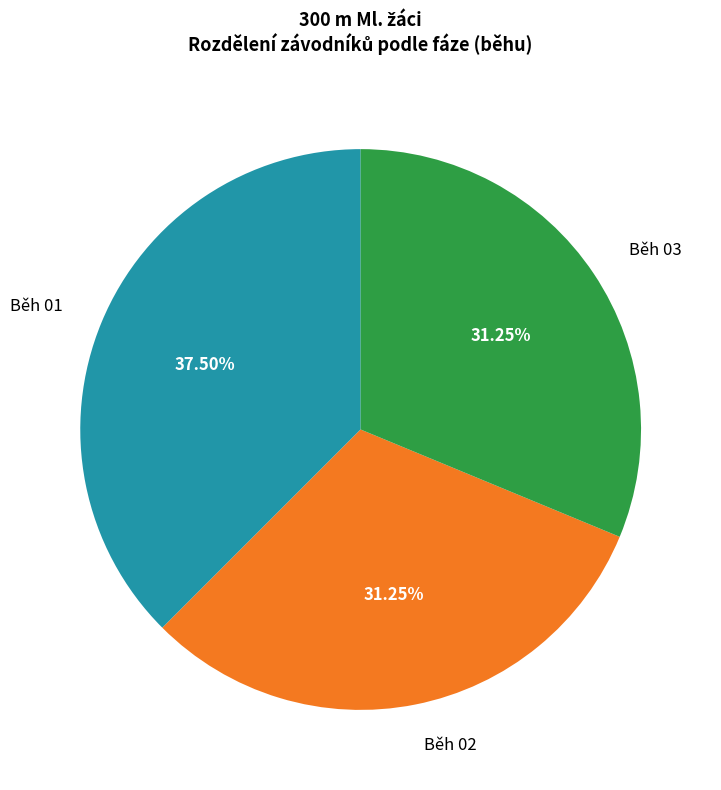

Is there any slice that represents more than half of the pie?

No